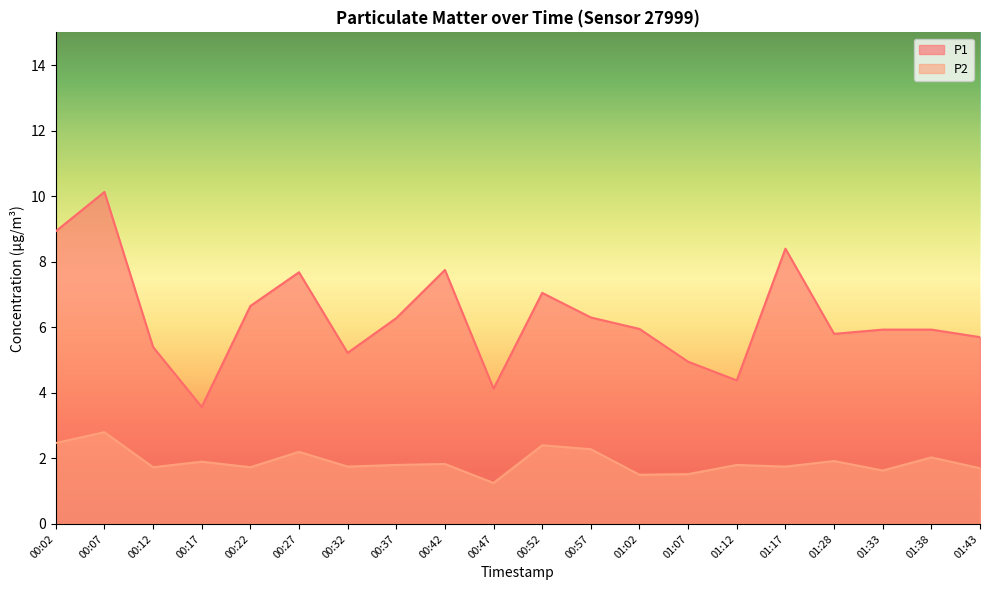

What is the approximate value of P2 at 01:28?

1.9